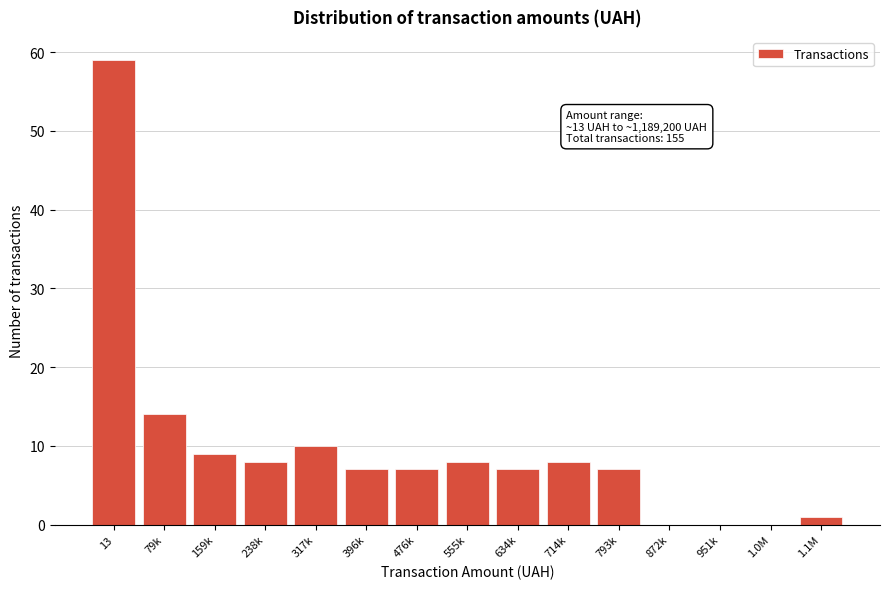

Reading left to right, list all the values displayed in this chart.

13=59	79k=14	159k=9	238k=8	317k=10	396k=7	476k=7	555k=8	634k=7	714k=8	793k=7	872k=0	951k=0	1.0M=0	1.1M=1